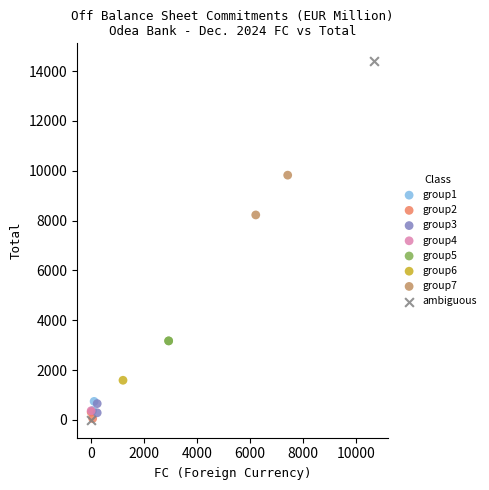

What are all the series names shown in the legend?

group1, group2, group3, group4, group5, group6, group7, ambiguous